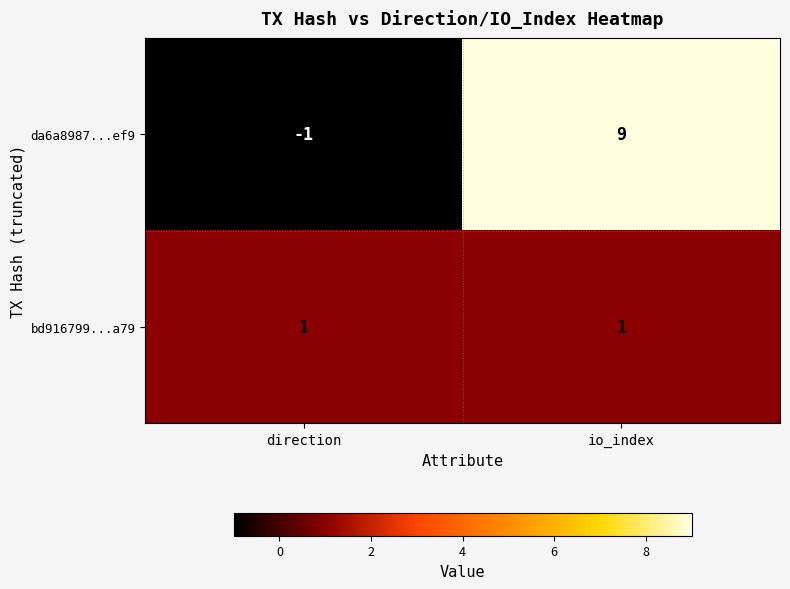

Reading left to right, extract all data points from this chart.

da6a8987...ef9: direction=-1	io_index=9
bd916799...a79: direction=1	io_index=1